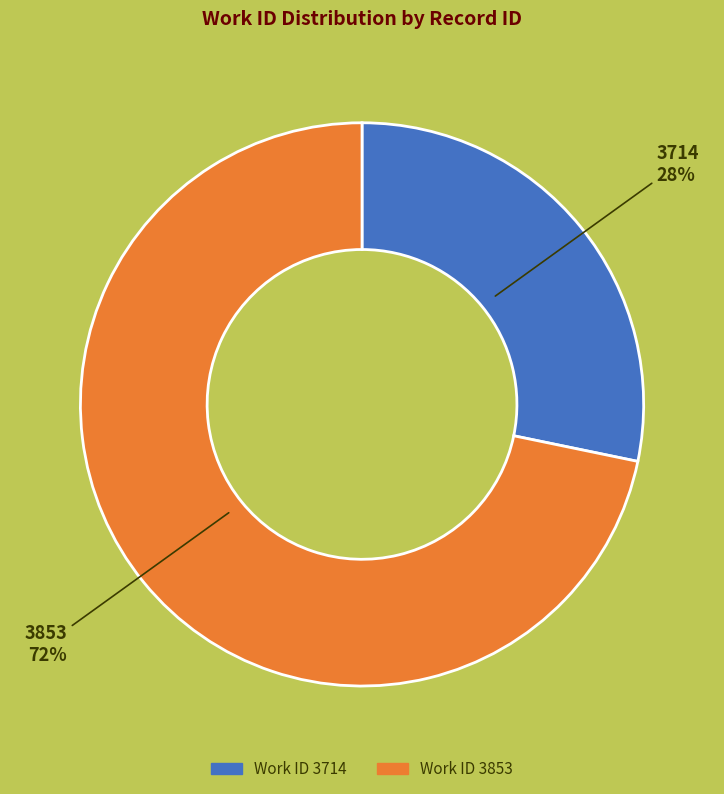

To the nearest percent, what is the average slice percentage?

50%